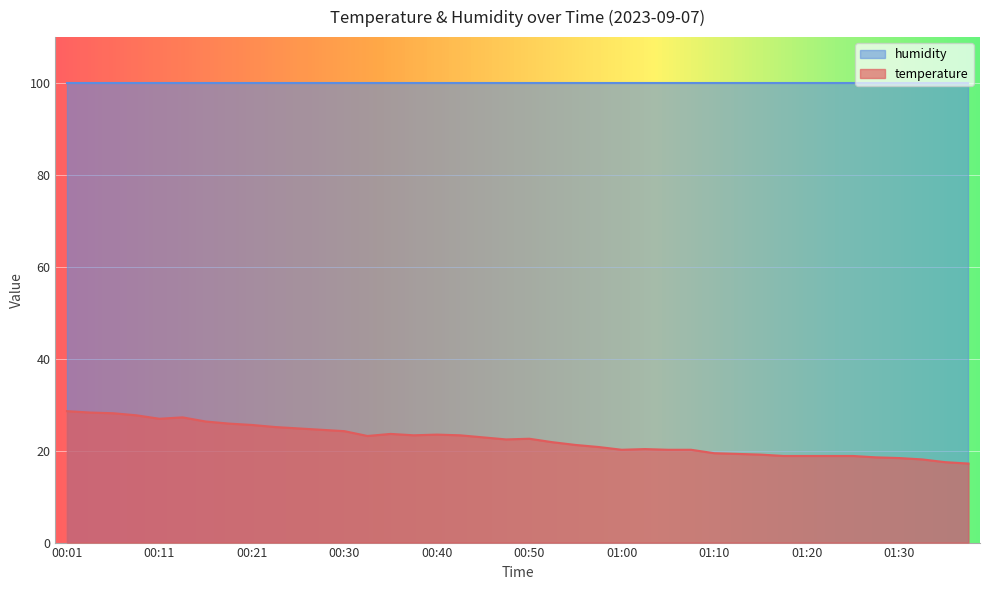

Does the chart display data point markers on the line(s)?

No